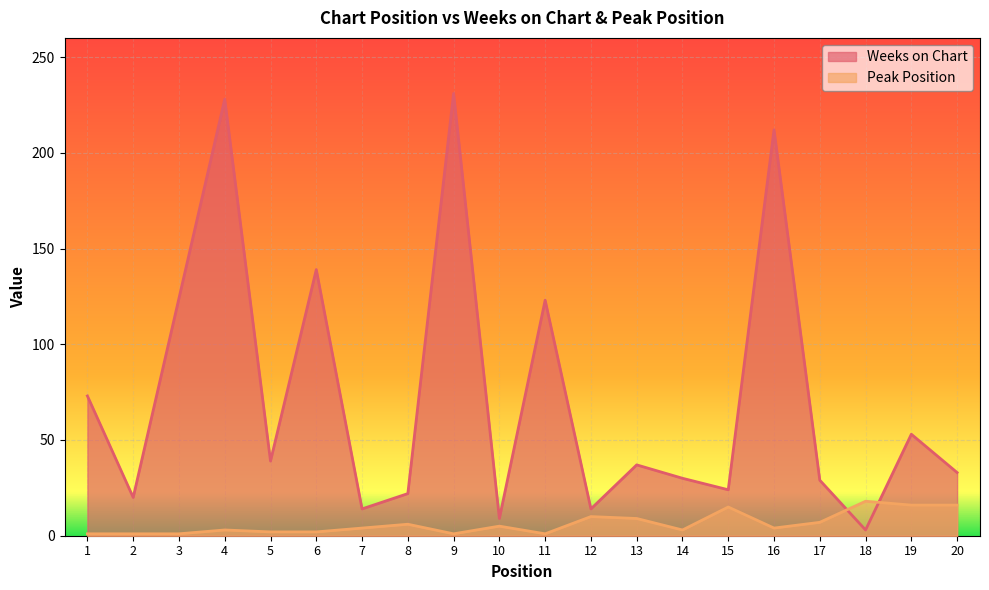

How many lines are shown in the chart?

2